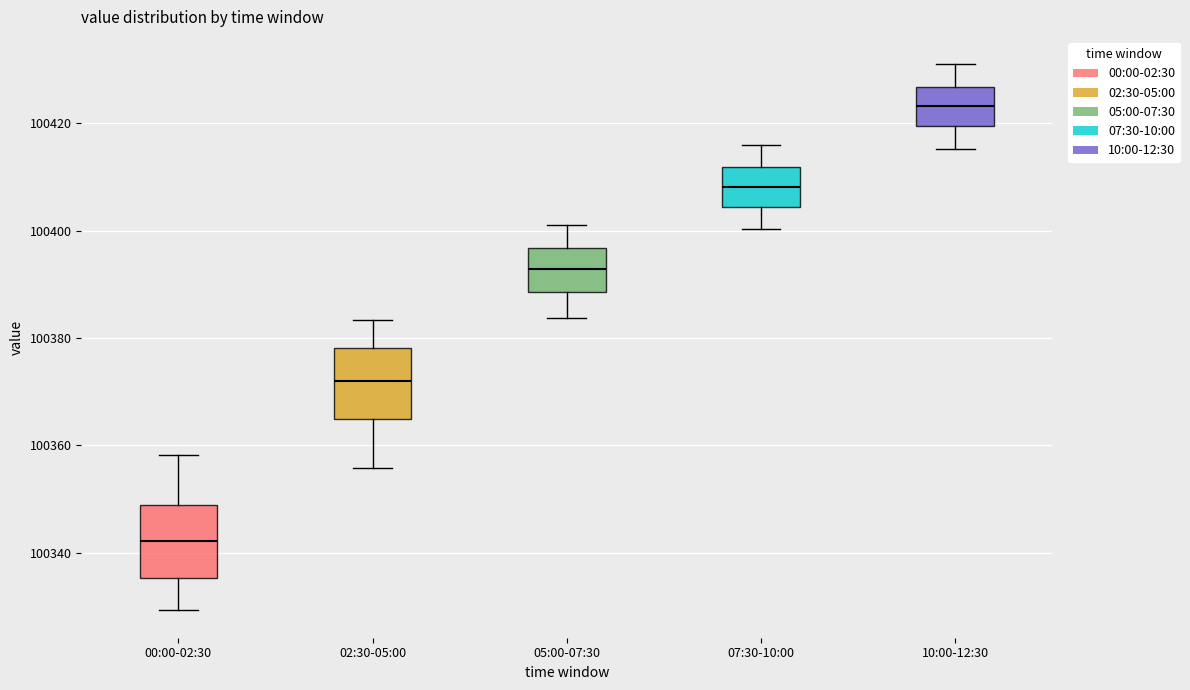

Reading left to right, transcribe this box plot: for each box, give where its median line is, the range the box spans, and where its two whiskers end, as read against the y-axis. The values are not printed on the chart, so give them approximately, as read against the axis.

00:00-02:30: median 100342, box 100336 to 100348, whiskers 100330 to 100358
02:30-05:00: median 100372, box 100364 to 100378, whiskers 100356 to 100384
05:00-07:30: median 100392, box 100388 to 100396, whiskers 100384 to 100402
07:30-10:00: median 100408, box 100404 to 100412, whiskers 100400 to 100416
10:00-12:30: median 100424, box 100420 to 100426, whiskers 100416 to 100432